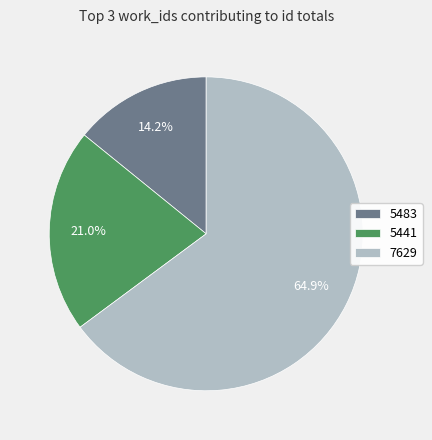

Between 5441 and 7629, which is larger?

7629